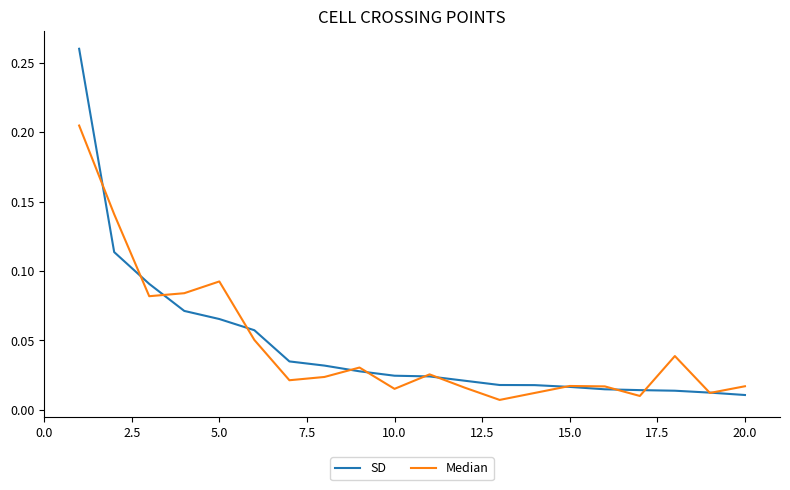

List the series in order of their peak value, highest first.

SD, Median